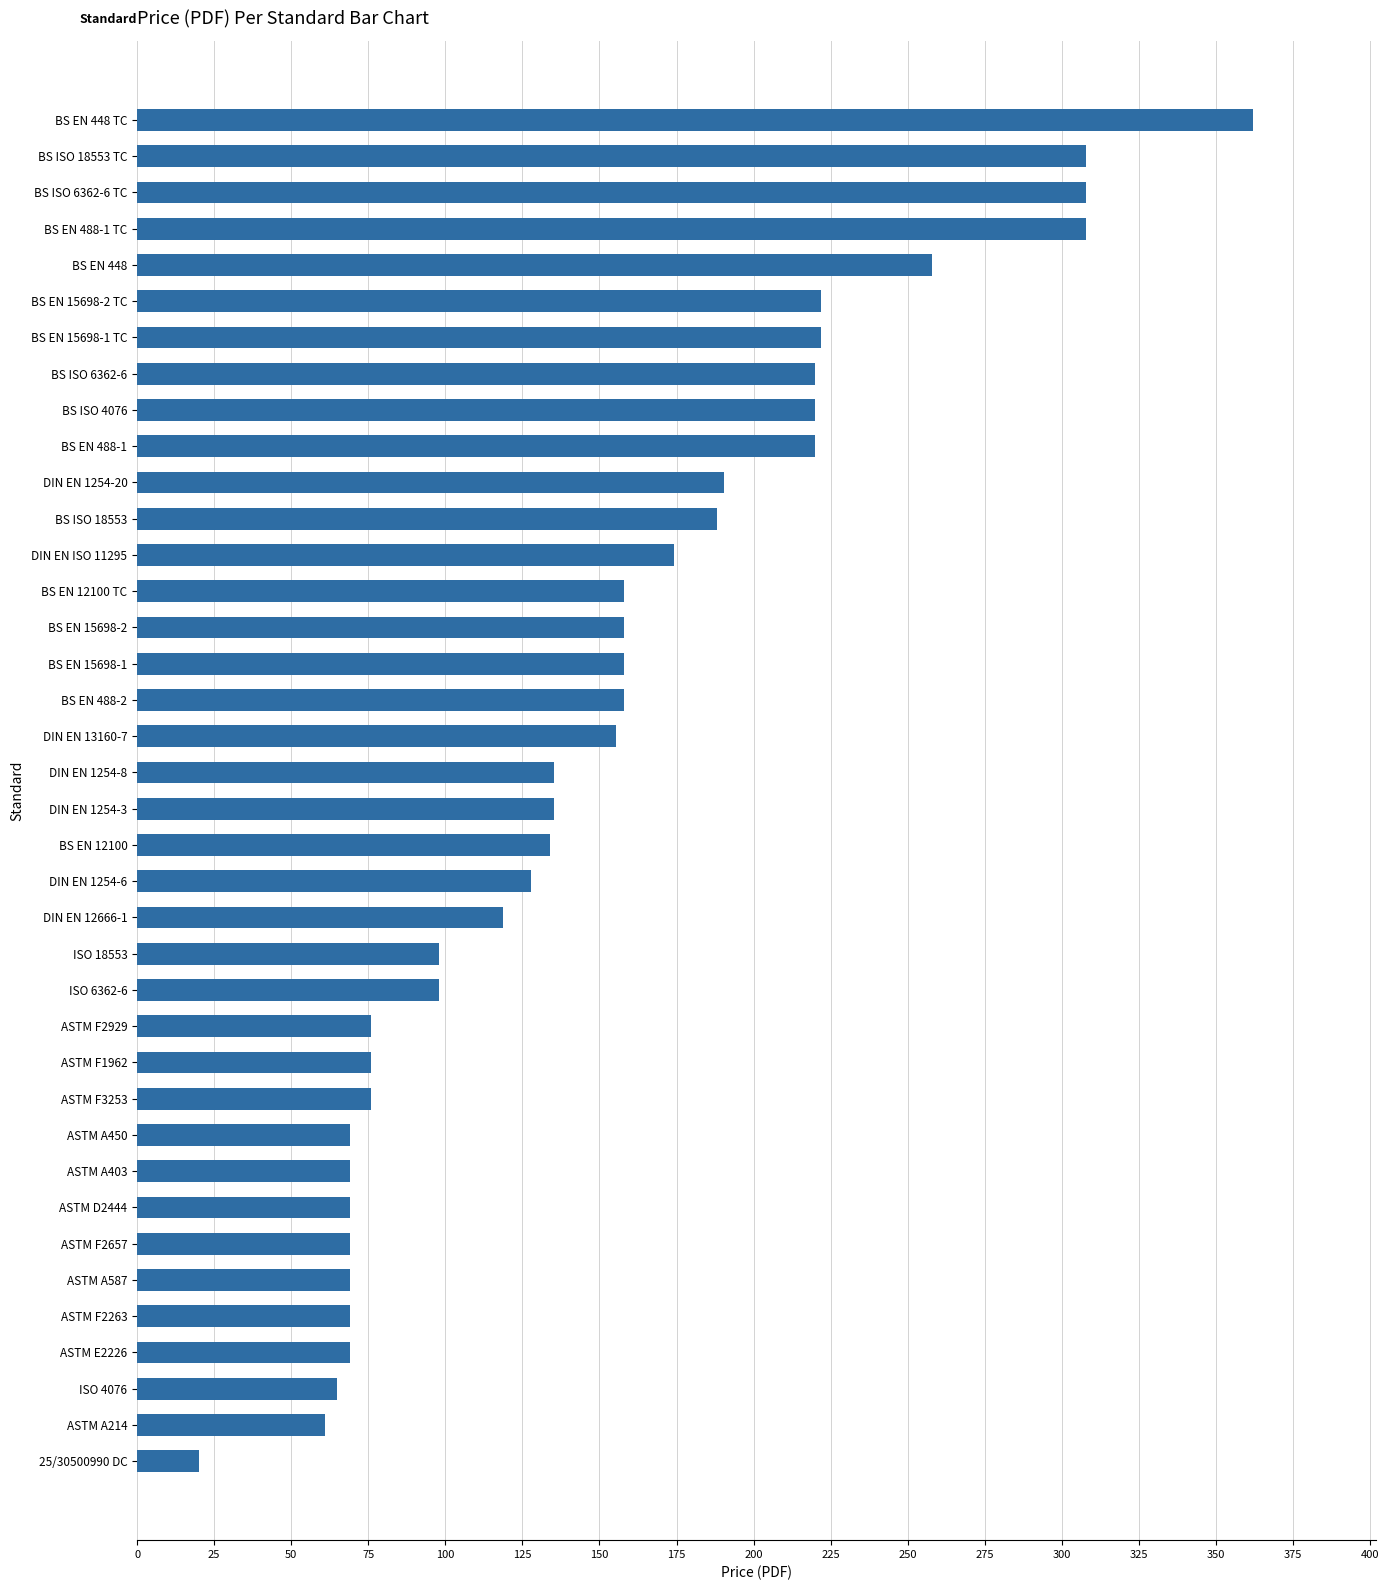

What is the difference between the maximum and second lowest values?

301.0